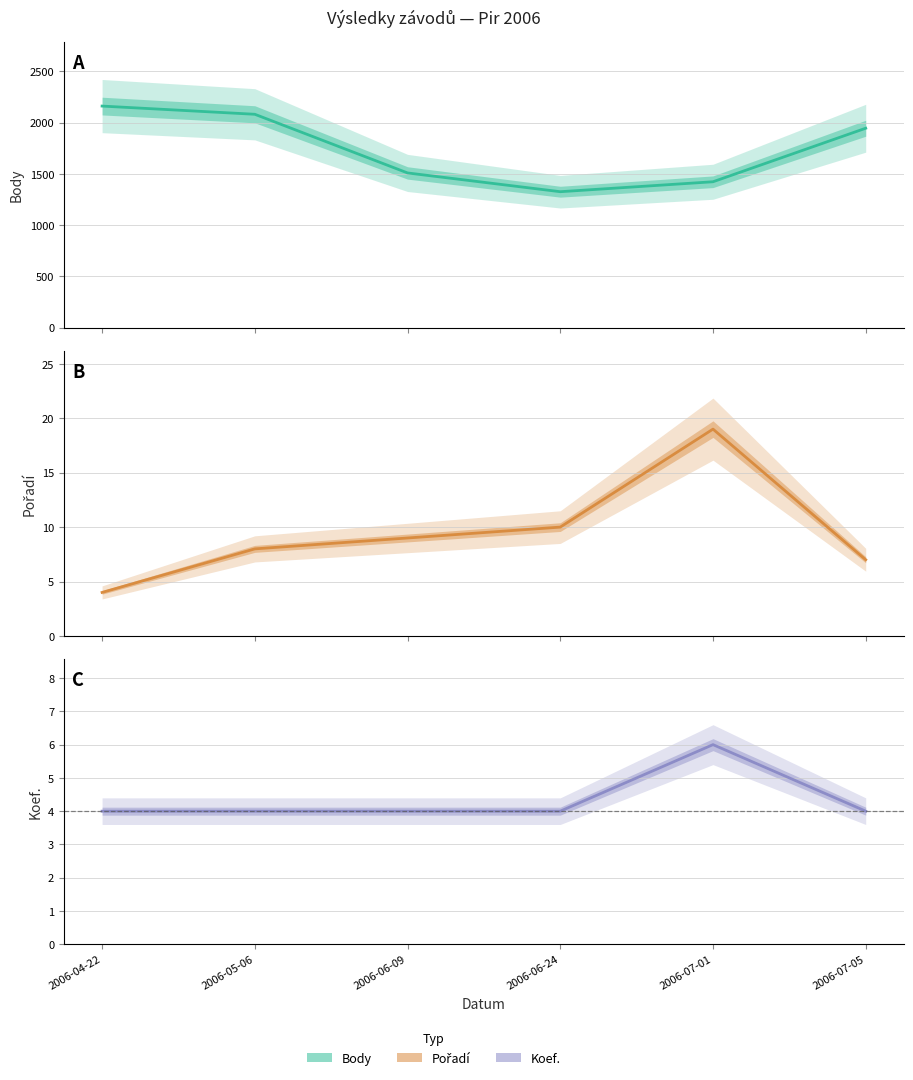

What is the label of the 5th point from the left?

2006-07-01